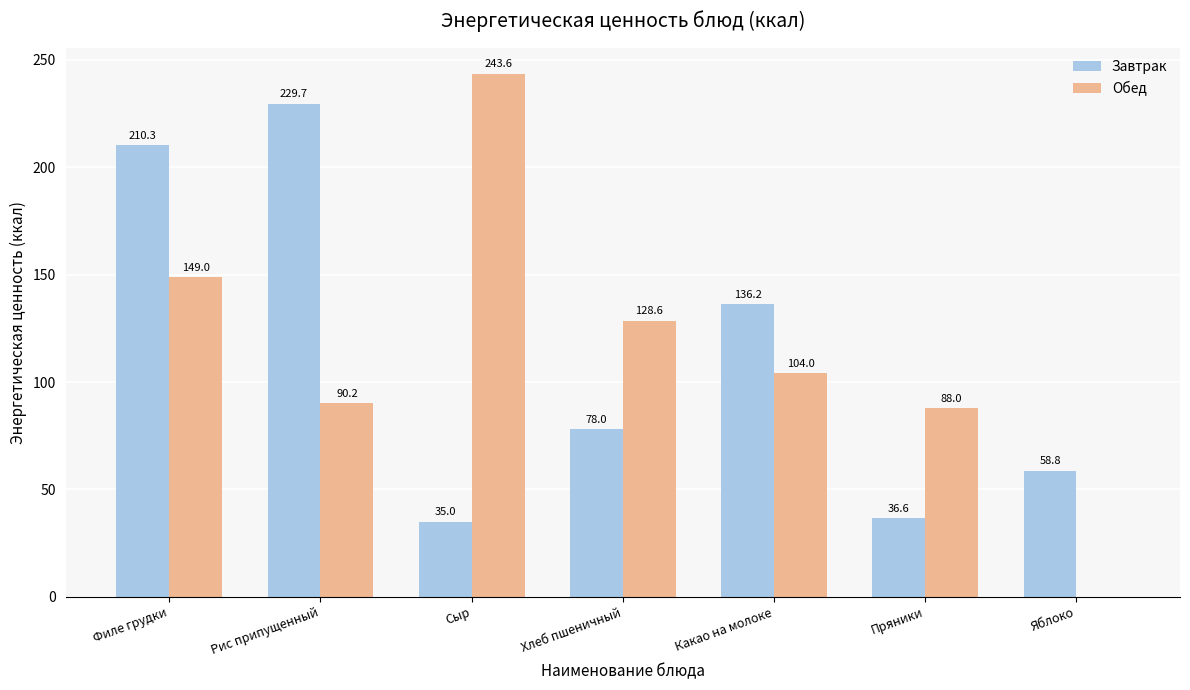

What is the maximum value for Завтрак?

229.7